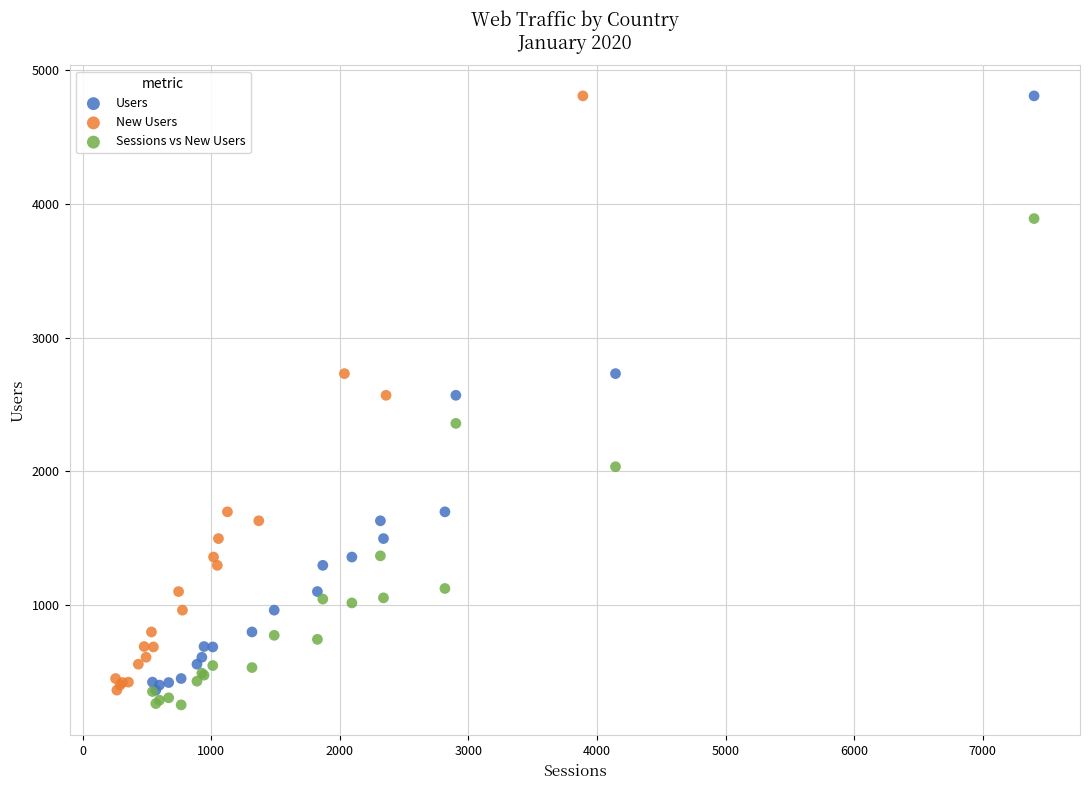

What are all the series names shown in the legend?

Users, New Users, Sessions vs New Users